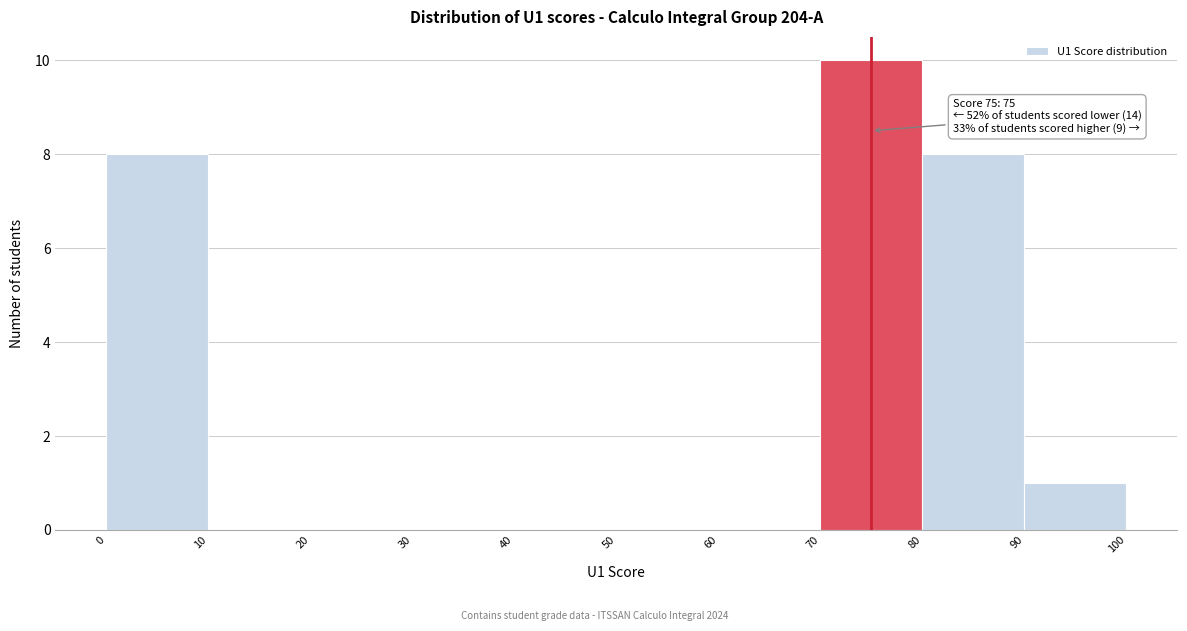

Over which range of the x-axis is the bar tallest?

70 to 80